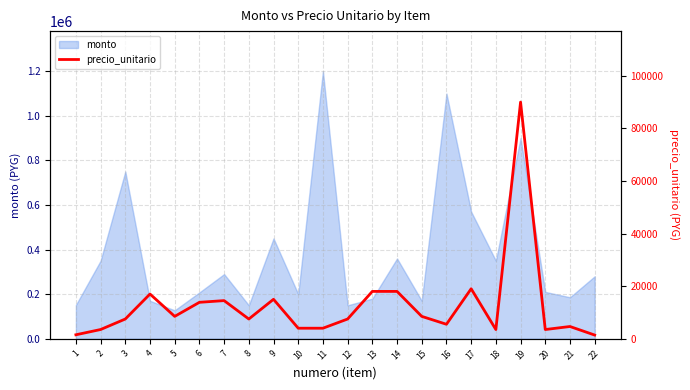

What is the value of the 16th point from the left?

5500